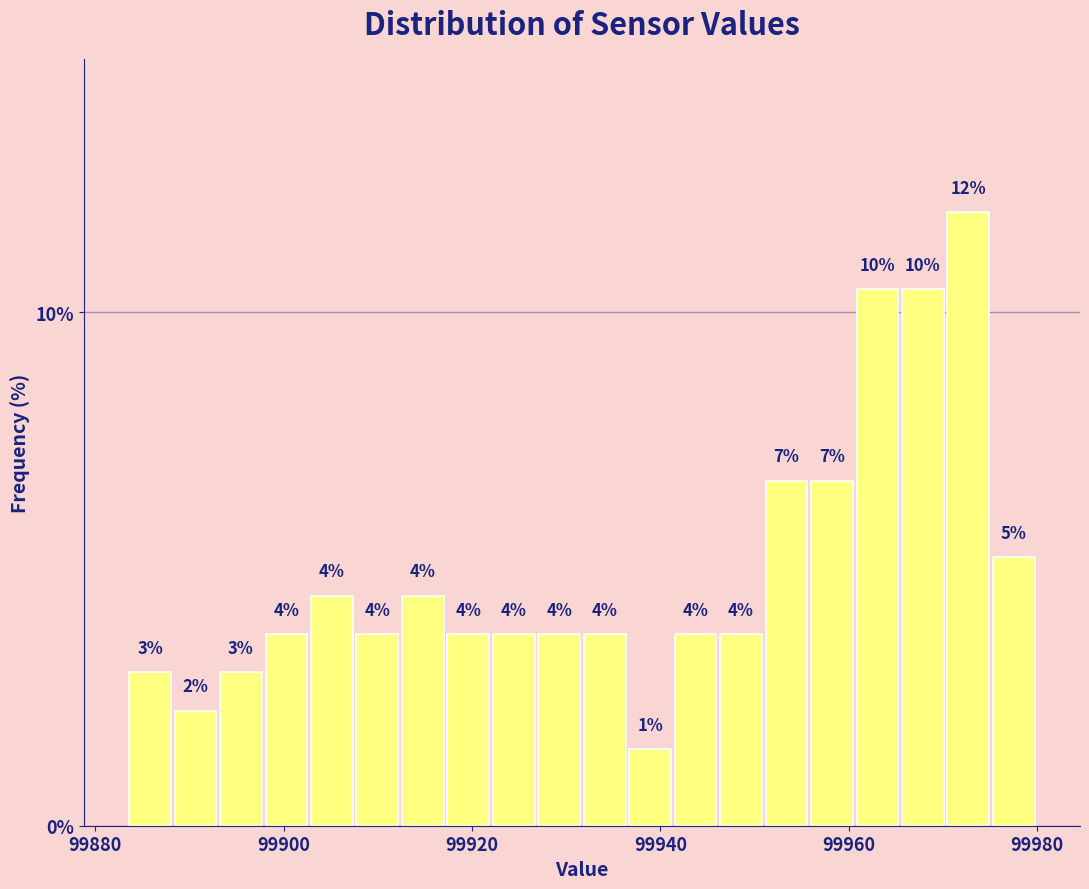

Around what value on the x-axis is the tallest bar? Give the approximate position of its centre, as read against the axis.

99972